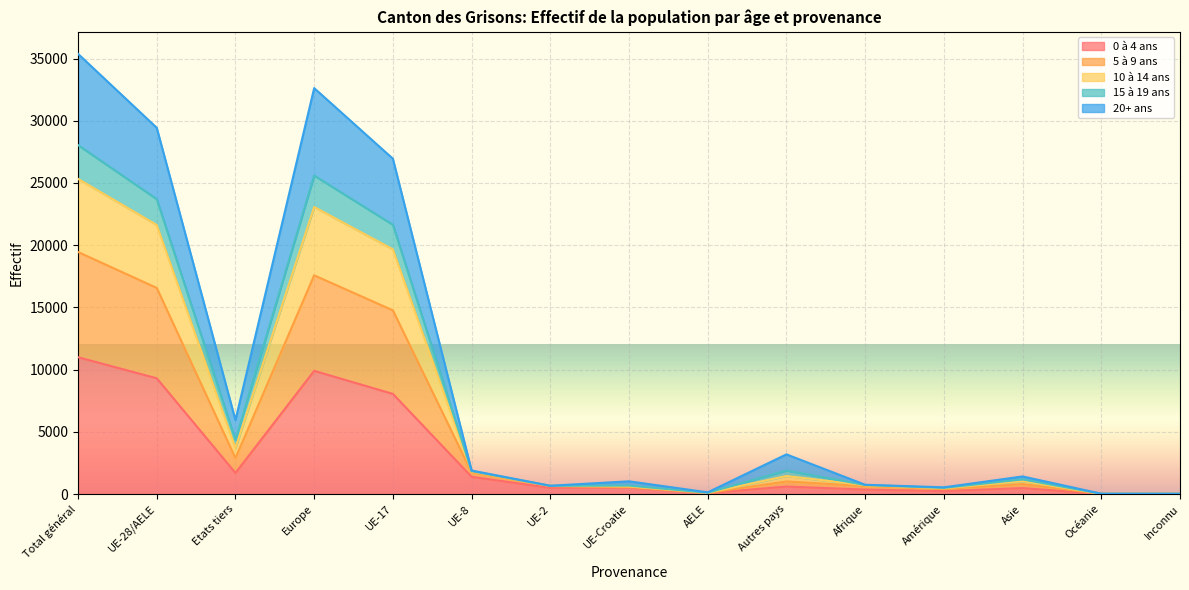

What is the value of the 20+ ans point at the 6th from the left?

1738